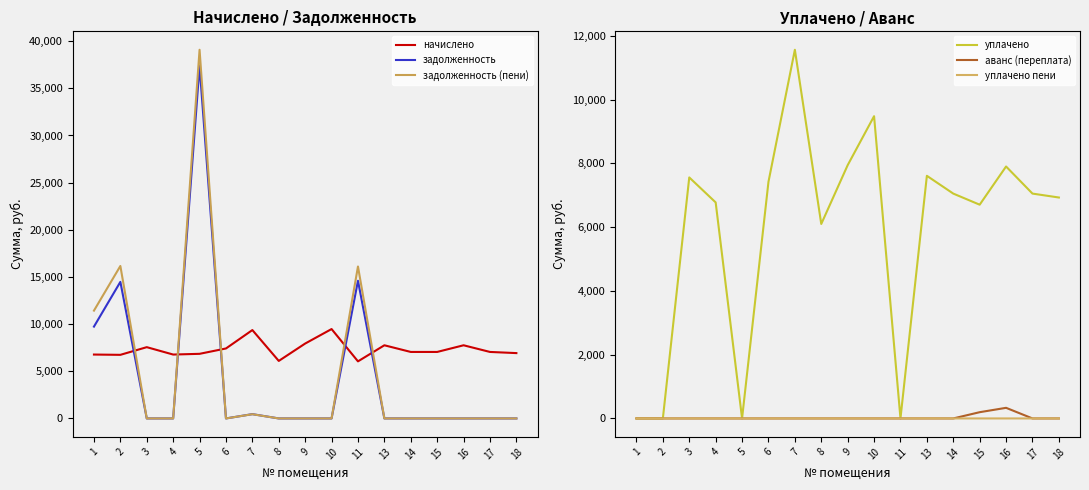

How many interior local peaks does the уплачено пени series have?

1